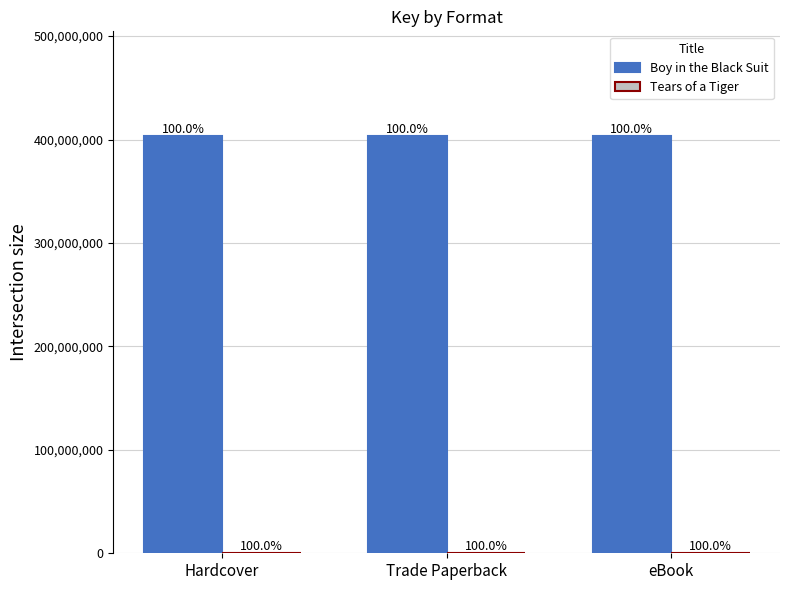

True or false: Boy in the Black Suit has a value of 647541515 at eBook.

False